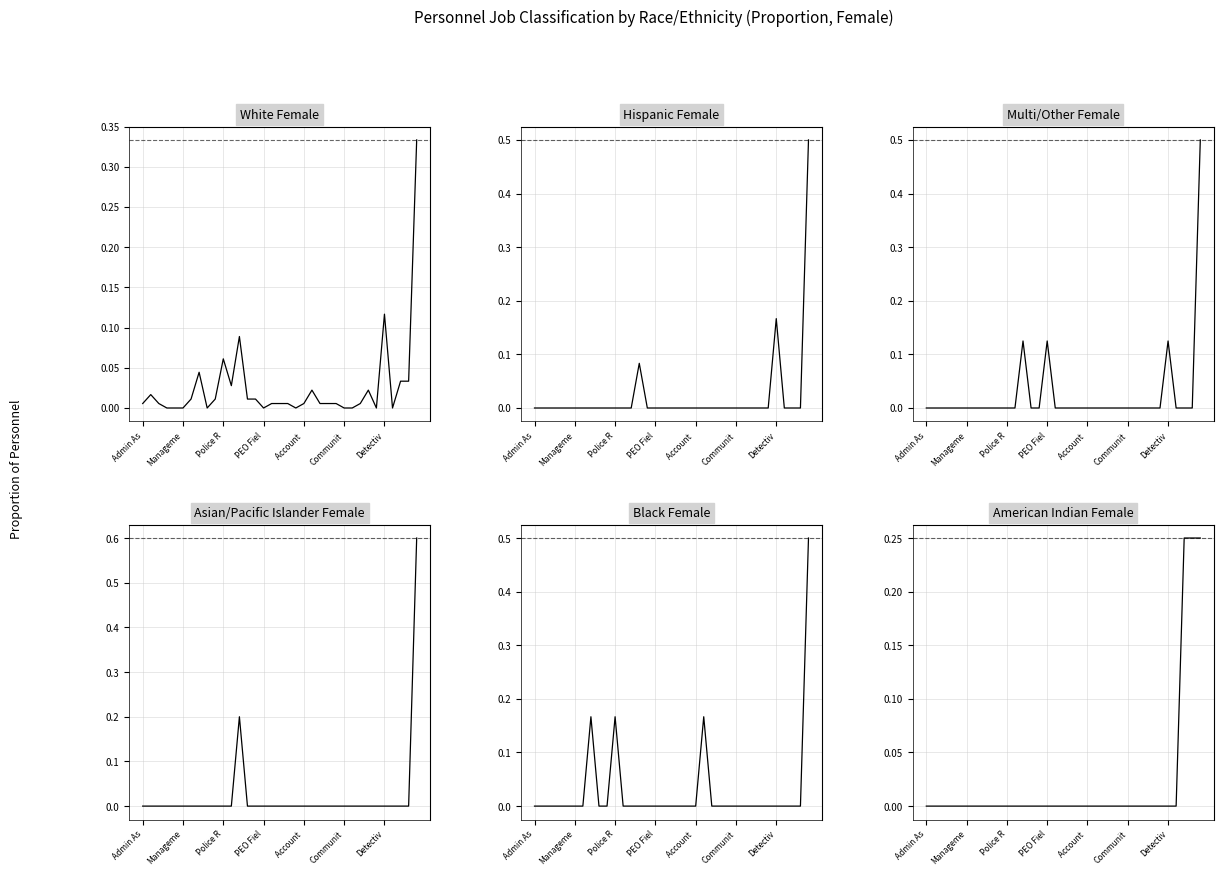

Which series has the largest total across all categories?

Black Female